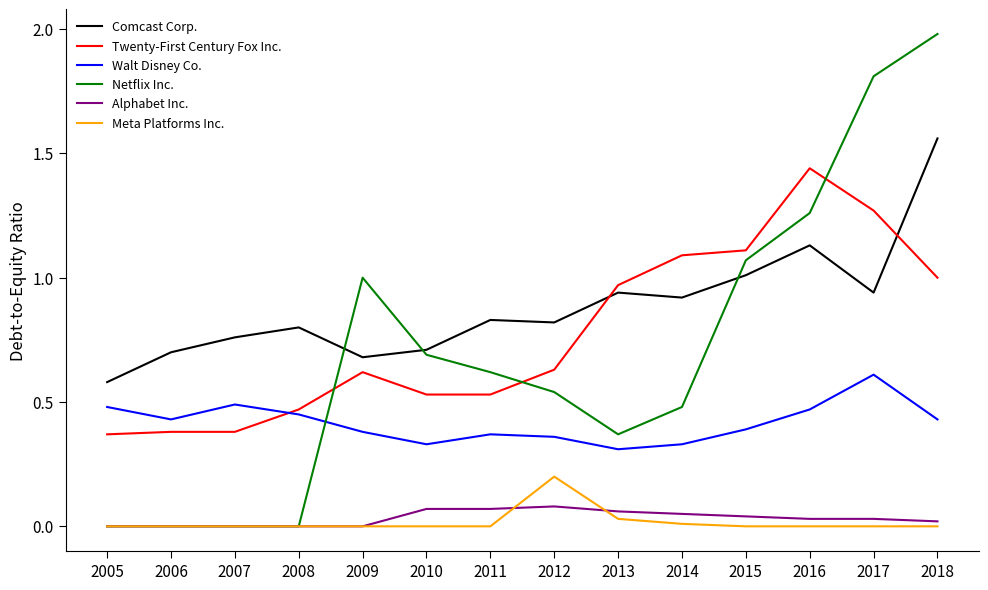

Does the chart display data point markers on the line(s)?

No